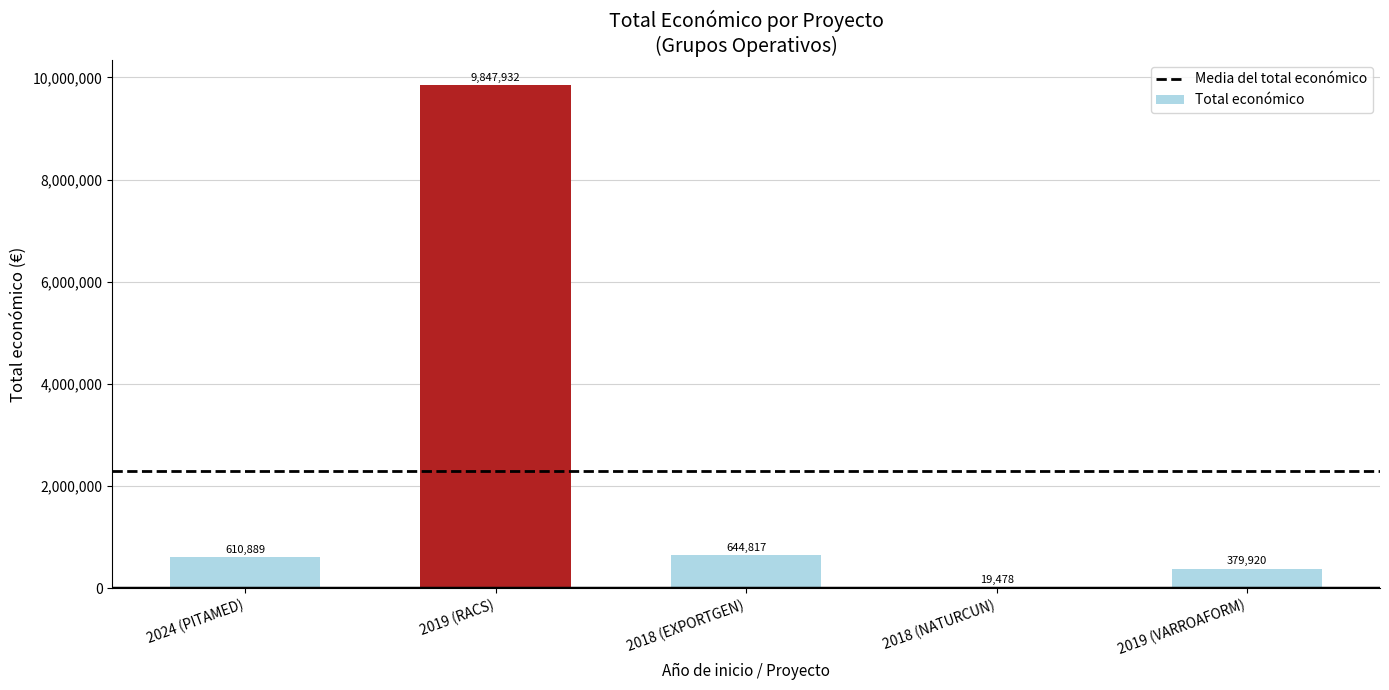

The value at 2019 (RACS) is 5361598. True or false?

False